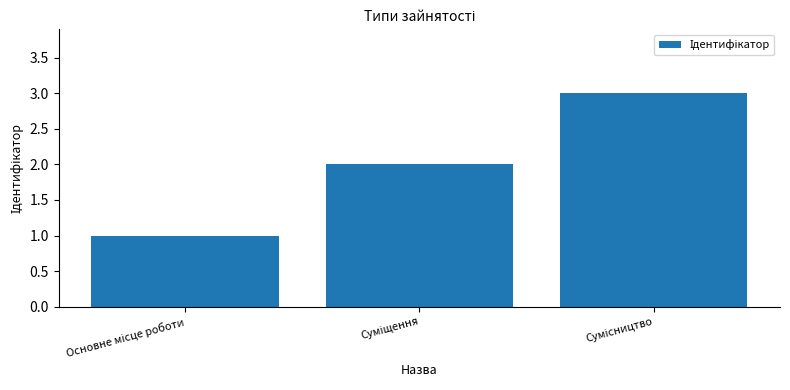

How many values are between 1 and 3?

3